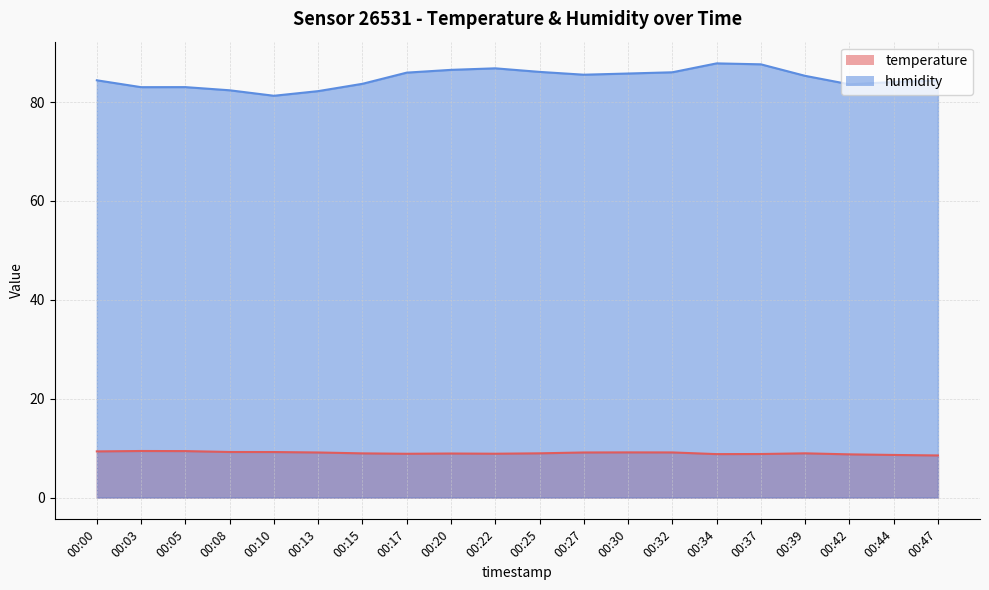

At how many categories does at least one series exceed 50?

20